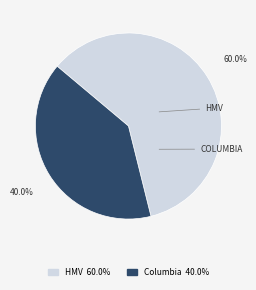

Count the number of slices in the pie.

2